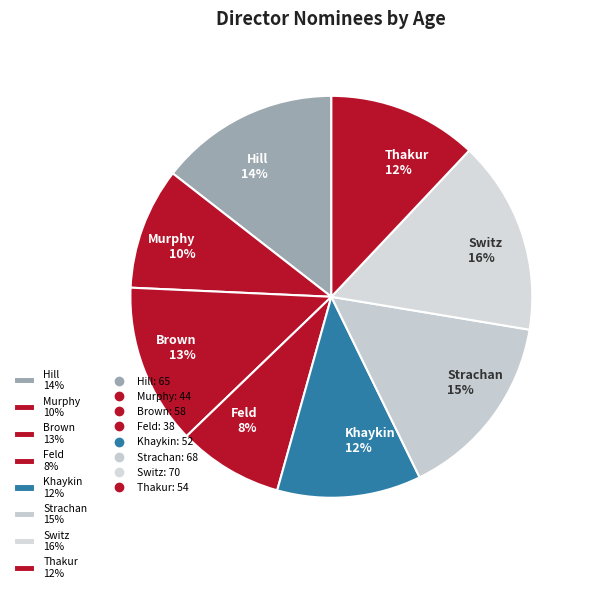

How many slices are in this pie chart?

8